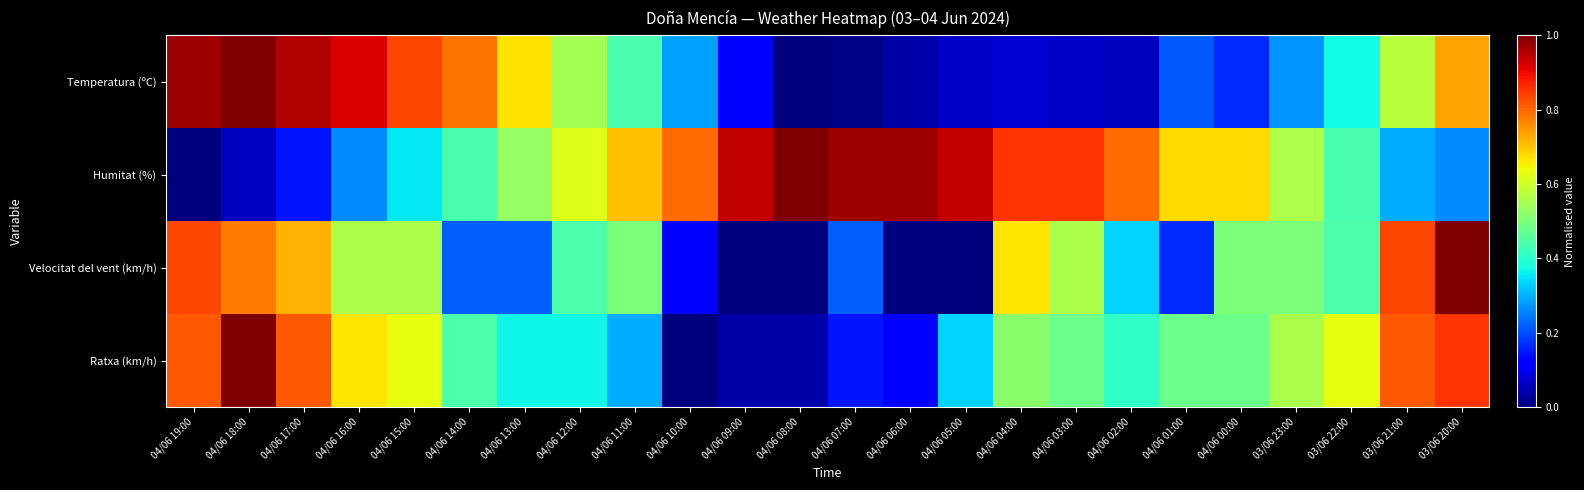

Between 04/06 11:00 and 04/06 15:00, which is larger?

04/06 15:00